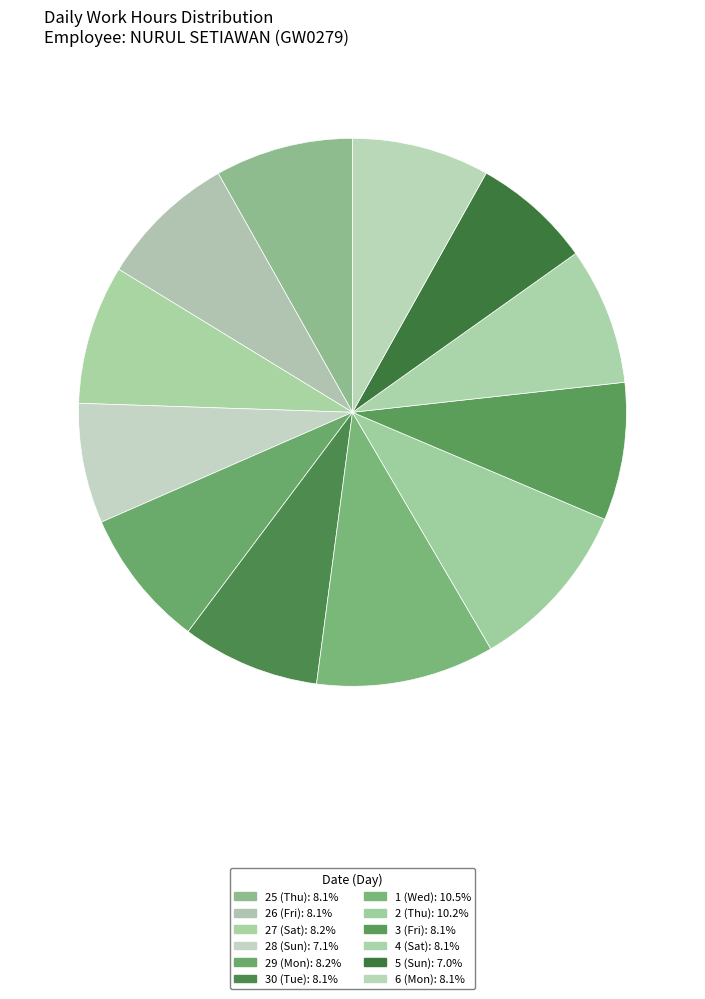

Which slice is the smallest?

5 (Sun)